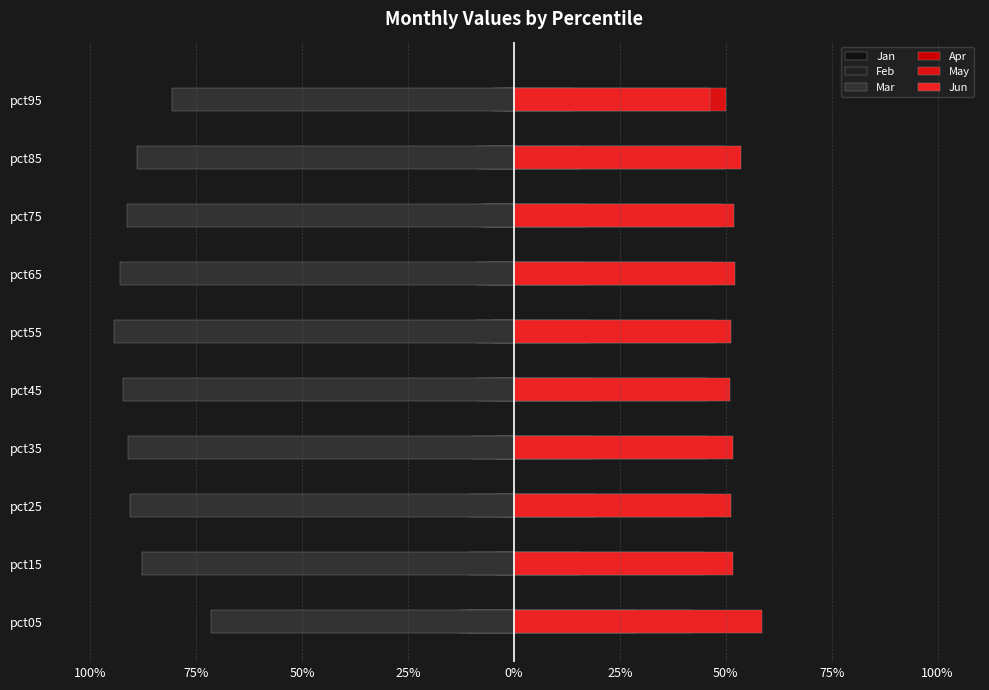

What is the sum of the Mar values at pct95 and pct05?

-1.5